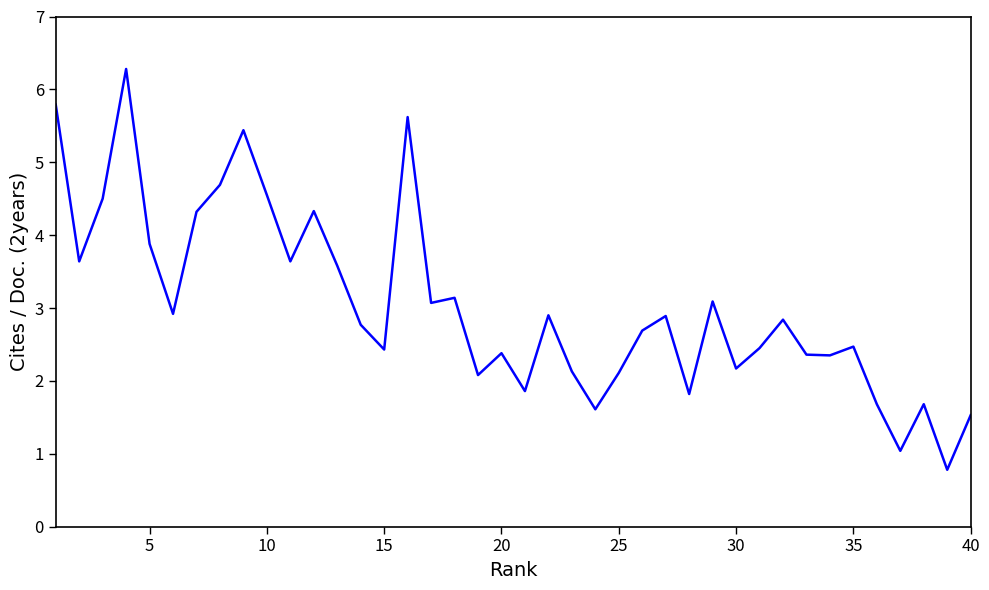

How many lines are shown in the chart?

1